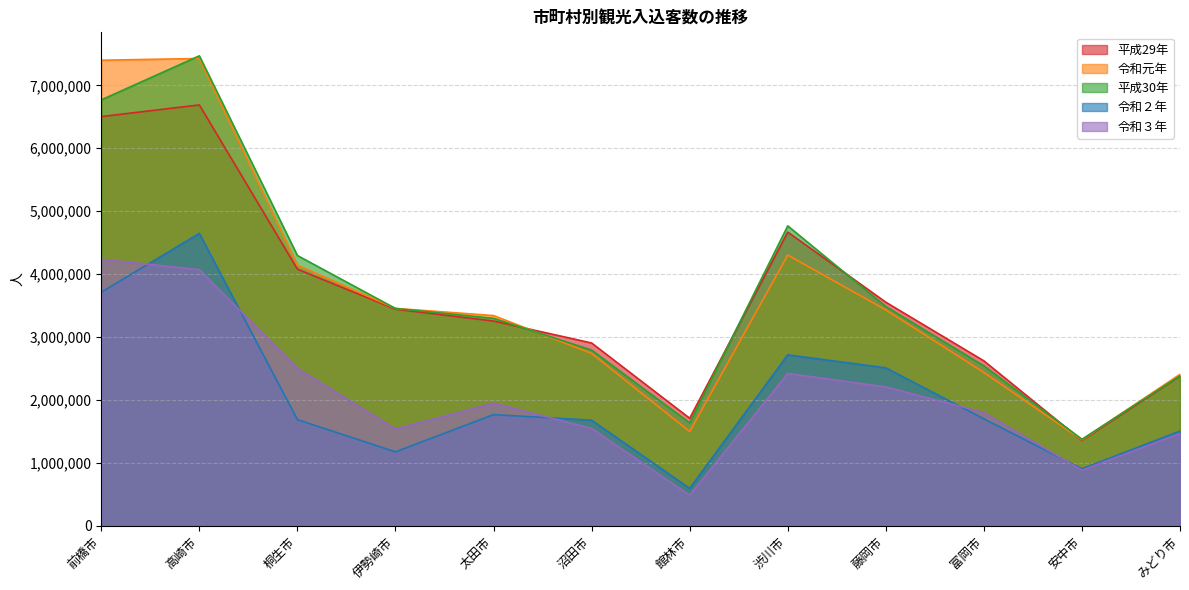

Rank the categories by 平成29年 value from lowest to highest.

安中市, 館林市, みどり市, 富岡市, 沼田市, 太田市, 伊勢崎市, 藤岡市, 桐生市, 渋川市, 前橋市, 高崎市